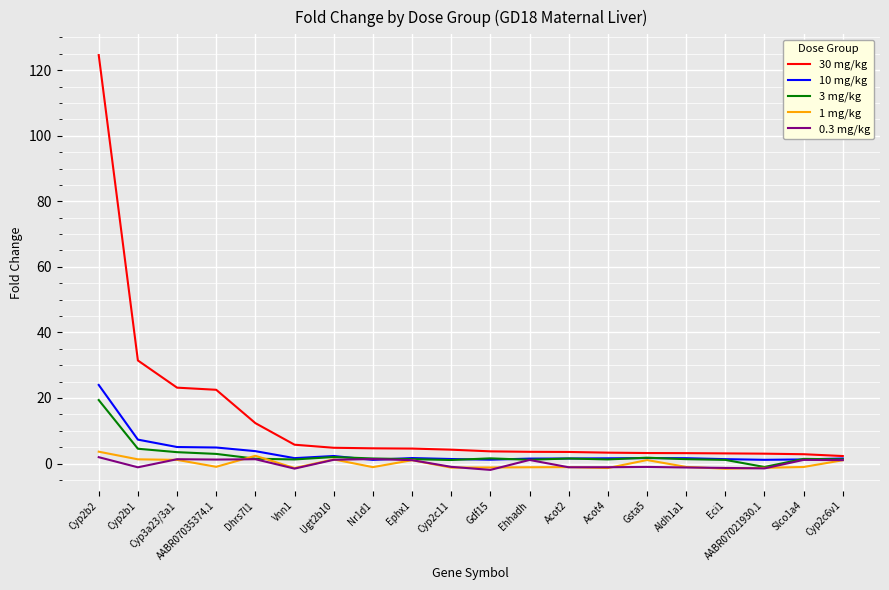

At which label is 30 mg/kg closest to 63?

Cyp2b1